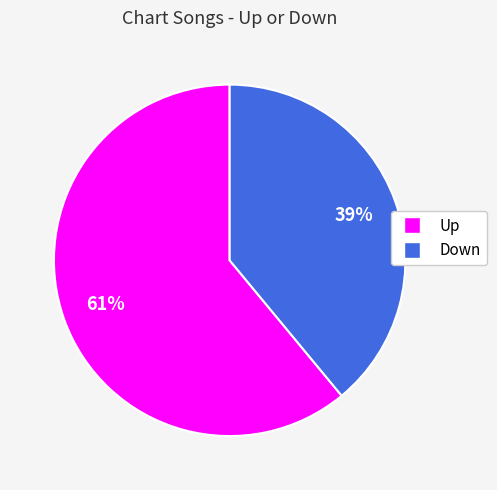

Count the number of slices in the pie.

2